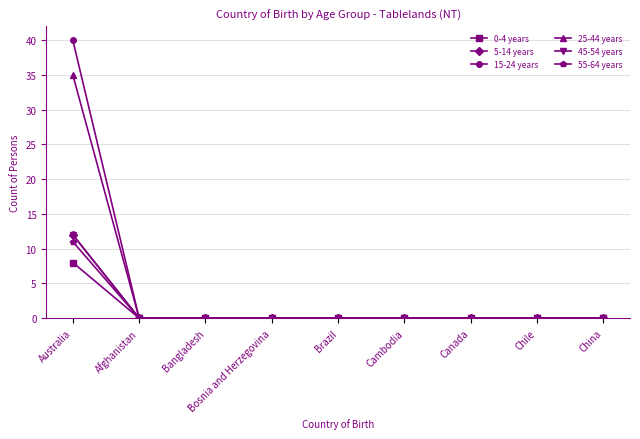

Reading left to right, list all the values displayed in this chart.

0-4 years: 8	0	0	0	0	0	0	0	0
5-14 years: 12	0	0	0	0	0	0	0	0
15-24 years: 40	0	0	0	0	0	0	0	0
25-44 years: 35	0	0	0	0	0	0	0	0
45-54 years: 12	0	0	0	0	0	0	0	0
55-64 years: 11	0	0	0	0	0	0	0	0